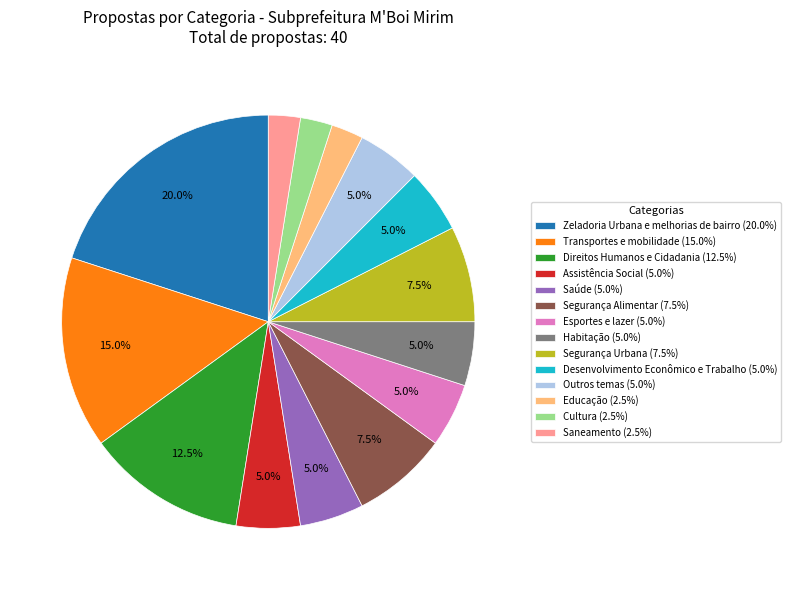

True or false: Habitação accounts for 5% of the total.

True